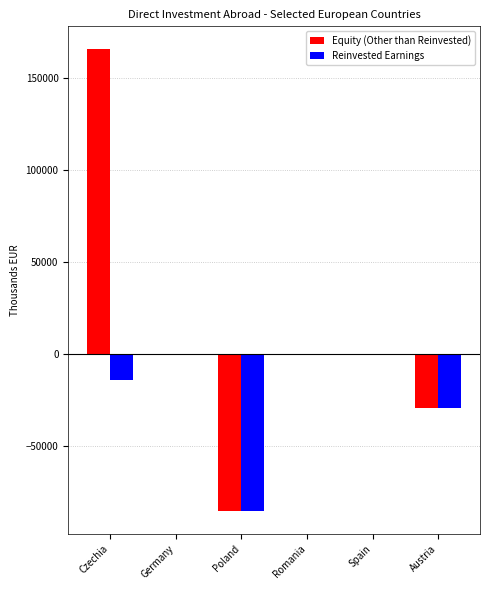

True or false: Equity (Other than Reinvested) has a value of -47372 at Austria.

False